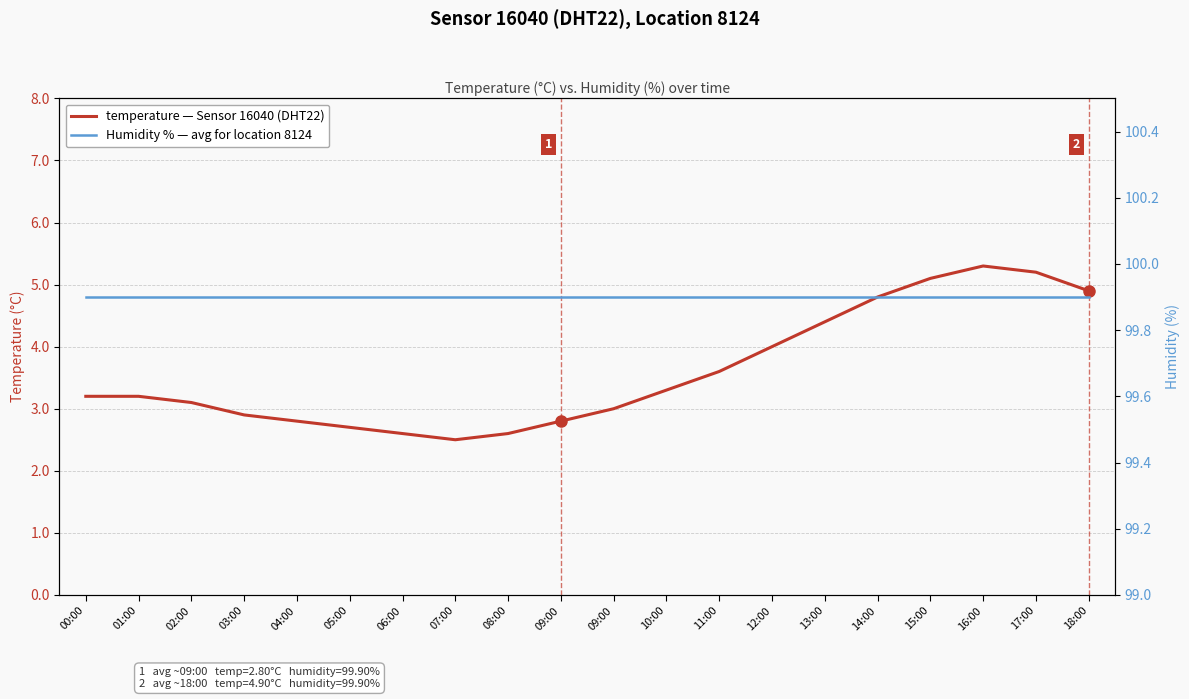

Reading right to left, extract all data points from this chart.

temperature — Sensor 16040 (DHT22): 18:00=4.9	17:00=5.2	16:00=5.3	15:00=5.1	14:00=4.8	13:00=4.4	12:00=4.0	11:00=3.6	10:00=3.3	09:00=3.0	09:00=2.8	08:00=2.6	07:00=2.5	06:00=2.6	05:00=2.7	04:00=2.8	03:00=2.9	02:00=3.1	01:00=3.2	00:00=3.2
Humidity % — avg for location 8124: 18:00=99.9	17:00=99.9	16:00=99.9	15:00=99.9	14:00=99.9	13:00=99.9	12:00=99.9	11:00=99.9	10:00=99.9	09:00=99.9	09:00=99.9	08:00=99.9	07:00=99.9	06:00=99.9	05:00=99.9	04:00=99.9	03:00=99.9	02:00=99.9	01:00=99.9	00:00=99.9